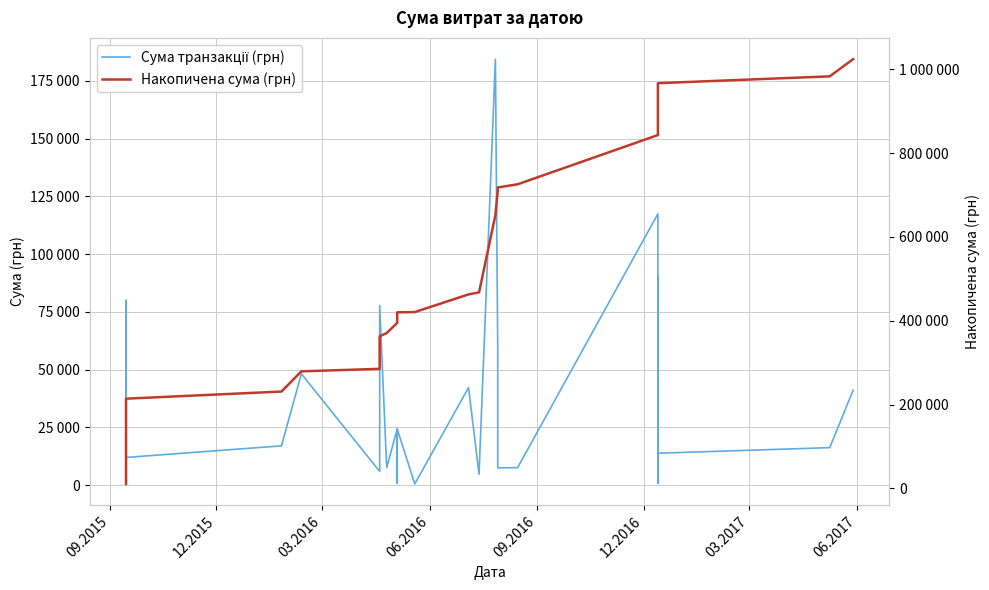

True or false: Сума транзакції (грн) has a value of 705.0 at 14.

False